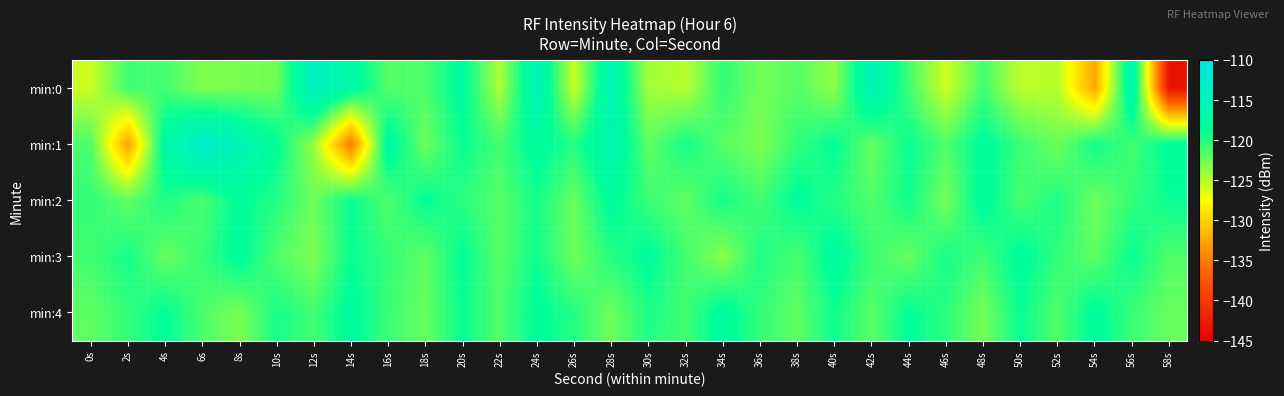

What is the total value across all series at 32s?

-608.5